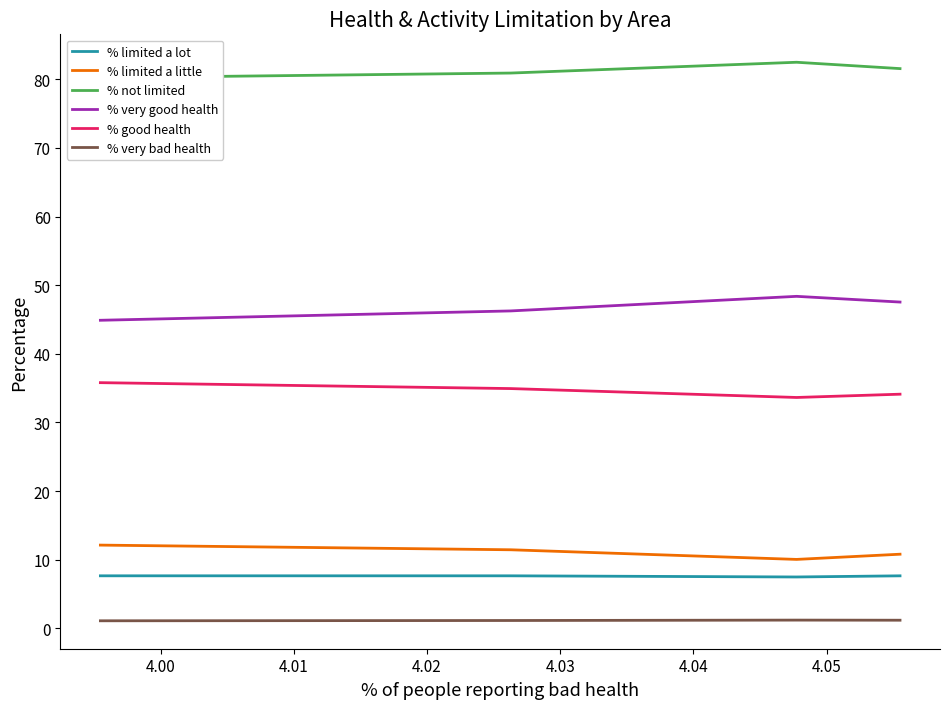

What is the spread (max minus min) of values at 4.01?

79.8